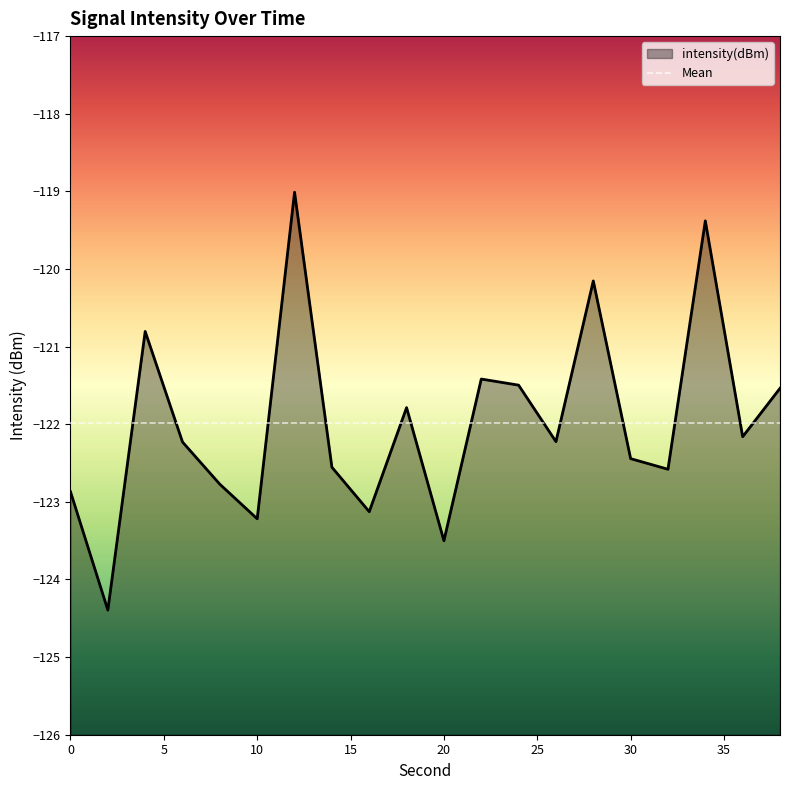

How many values are below -122?

12